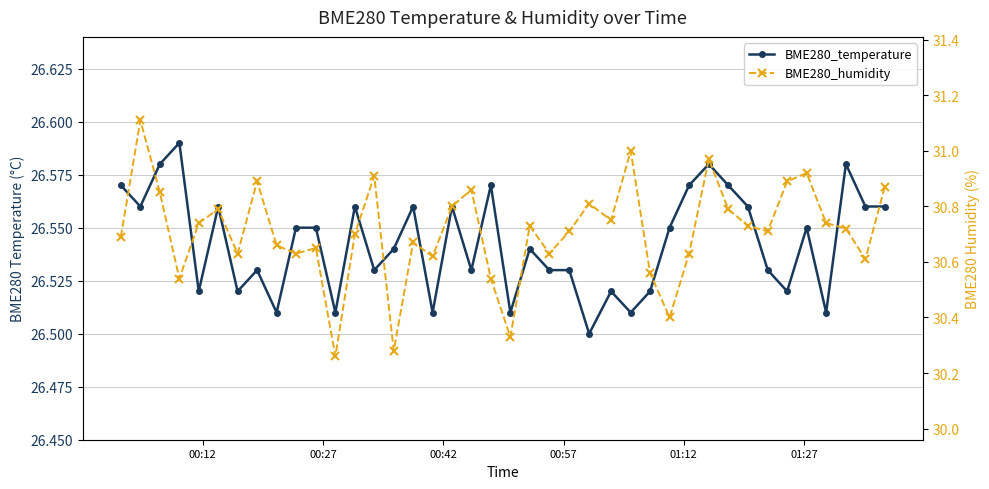

How many series are shown in this chart?

2